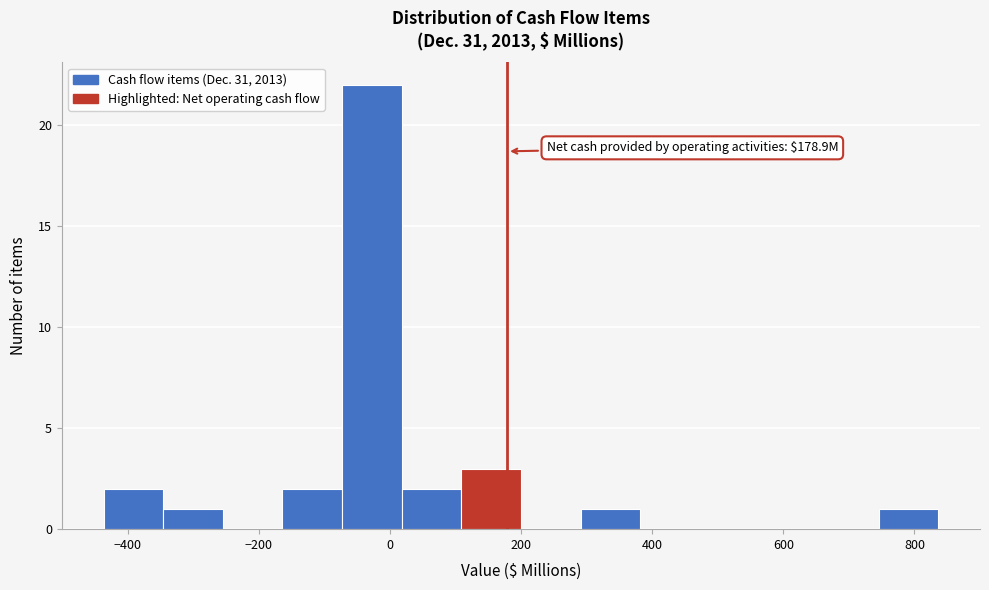

Over which range of the x-axis is the bar tallest?

-80 to 20